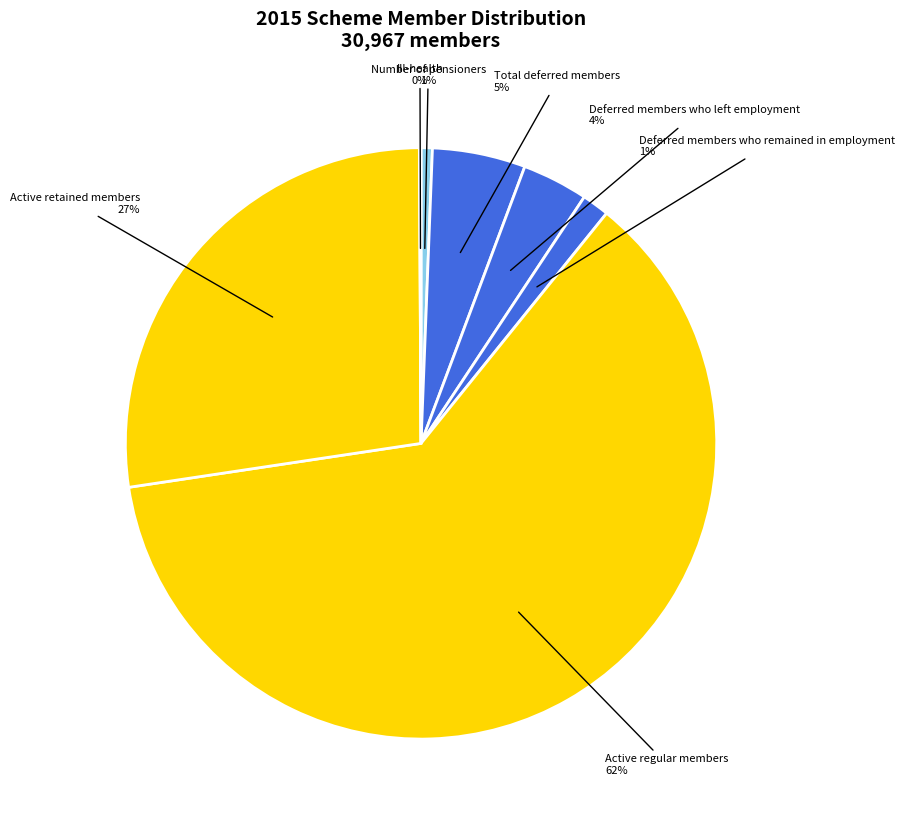

What is the majority slice?

Active regular members